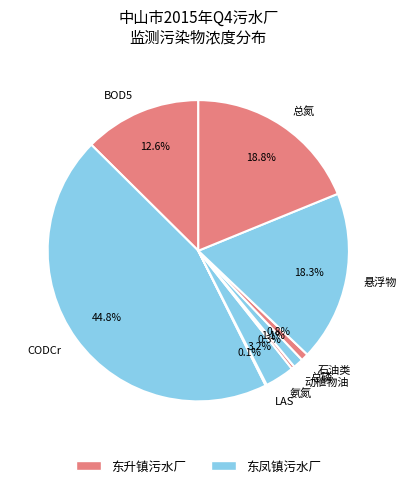

Which category has the biggest portion of the pie?

CODCr